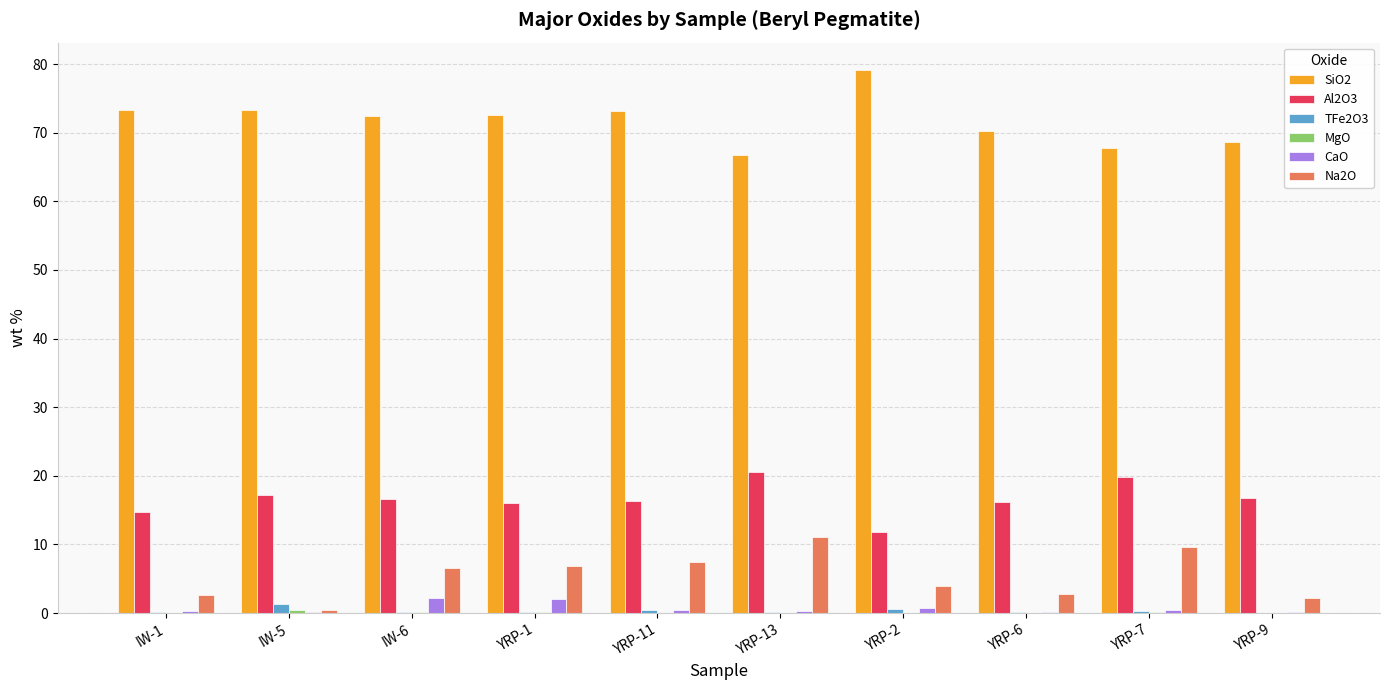

What is the sum of all CaO values?

7.0